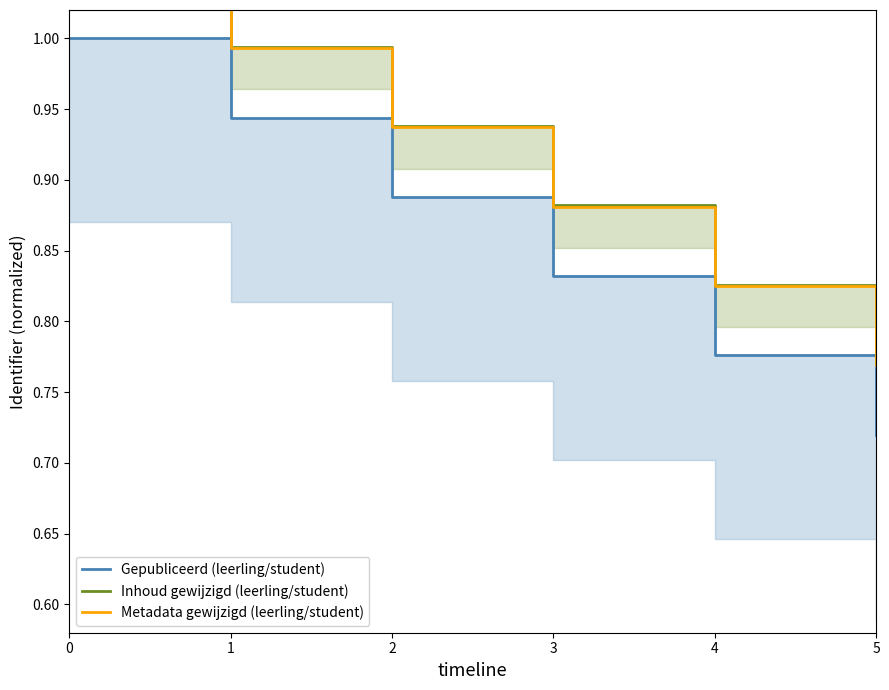

What is the total value across all series at 0?

3.1